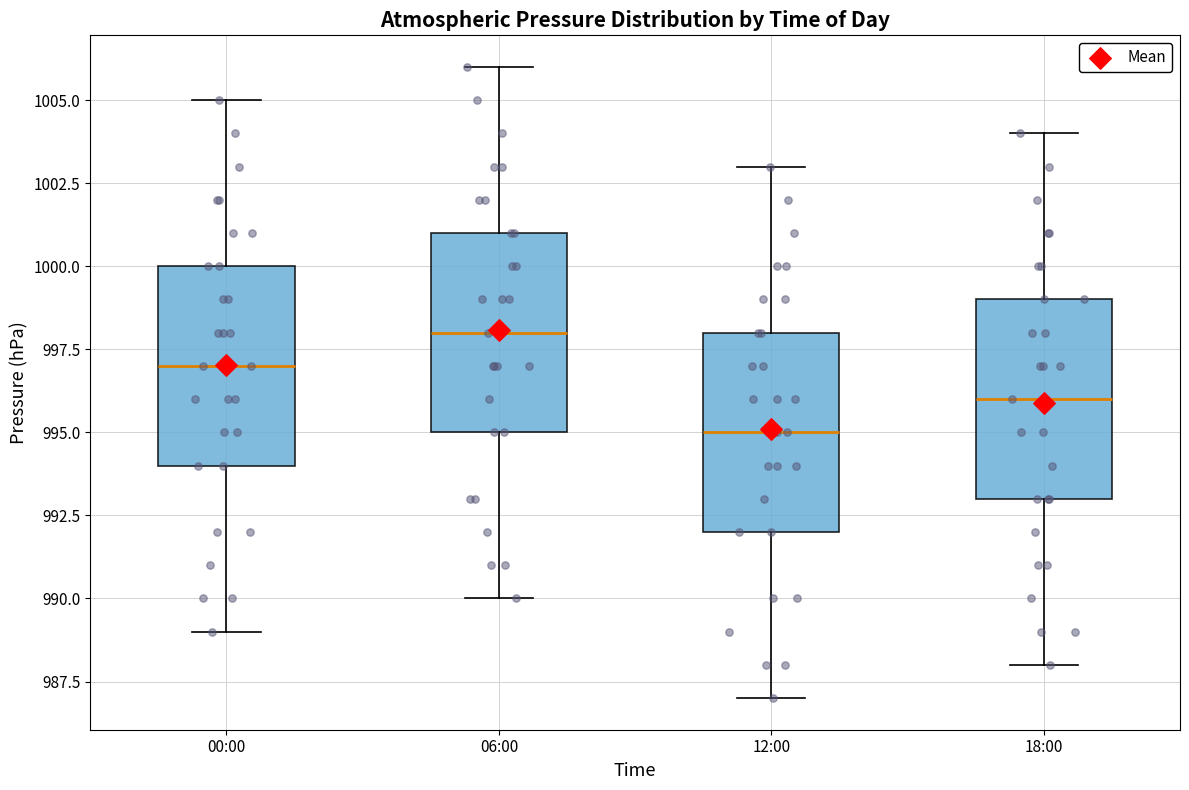

Reading left to right, read every box against the y-axis: the position of its median line, the range the box covers, and the ends of its whiskers. The values are not printed on the chart, so give them approximately, as read against the axis.

00:00: median 997, box 994 to 1000, whiskers 989 to 1005
06:00: median 998, box 995 to 1001, whiskers 990 to 1006
12:00: median 995, box 992 to 998, whiskers 987 to 1003
18:00: median 996, box 993 to 999, whiskers 988 to 1004